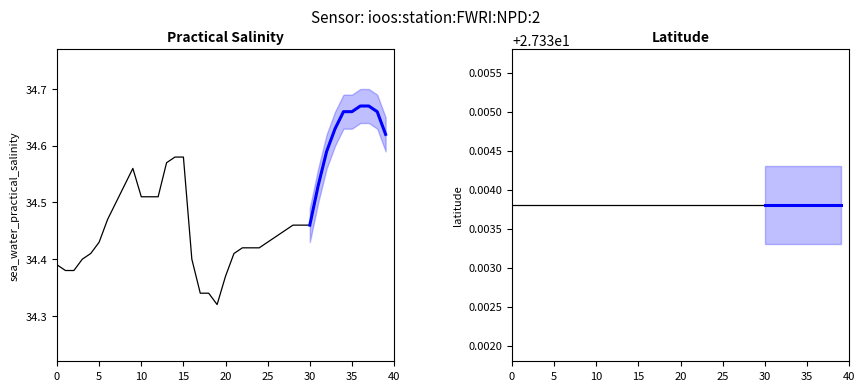

How many lines are shown in the chart?

2